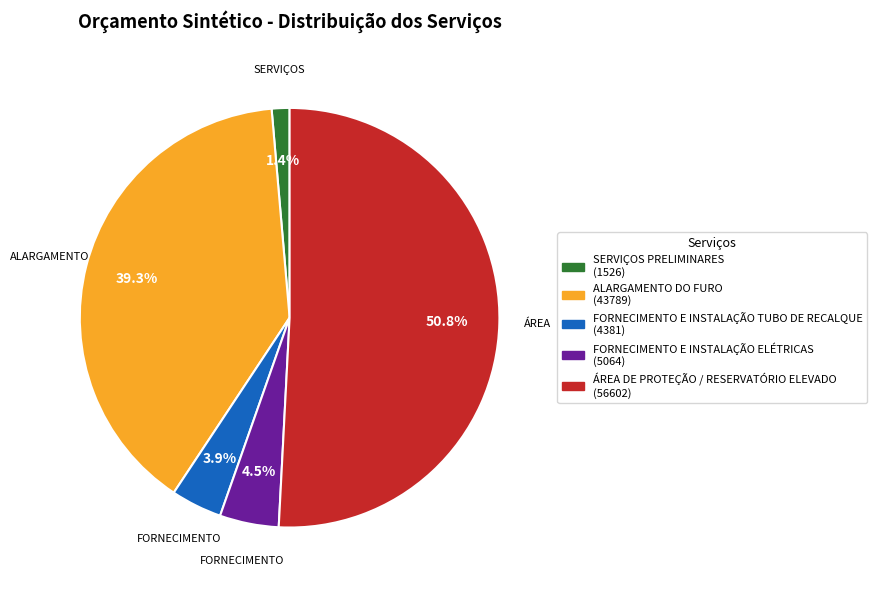

Combined, what portion of the pie is ÁREA DE PROTEÇÃO / RESERVATÓRIO ELEVADO and FORNECIMENTO E INSTALAÇÃO ELÉTRICAS?

55.4%